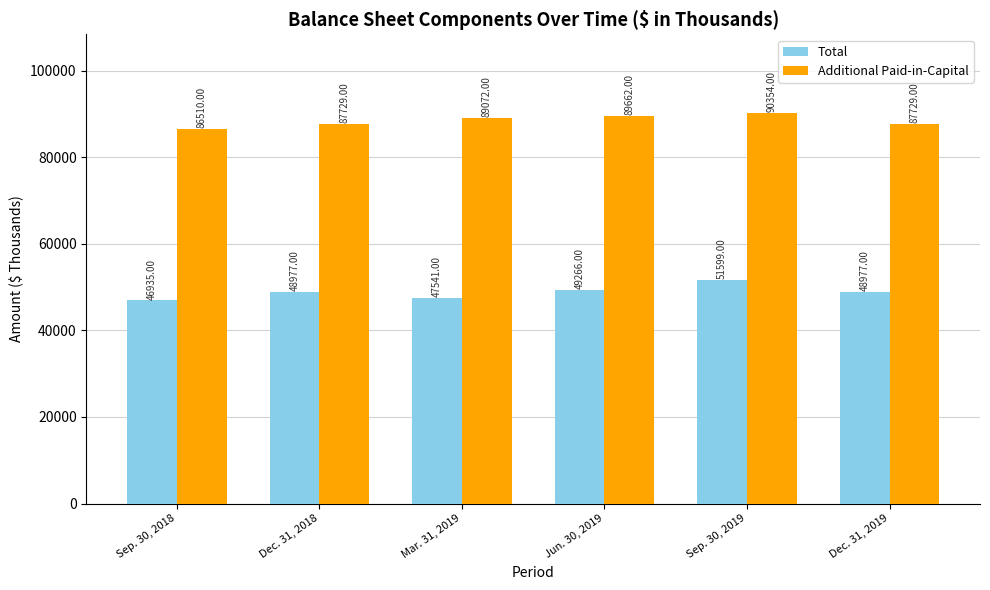

What is the difference between the Total values at Dec. 31, 2018 and Jun. 30, 2019?

289